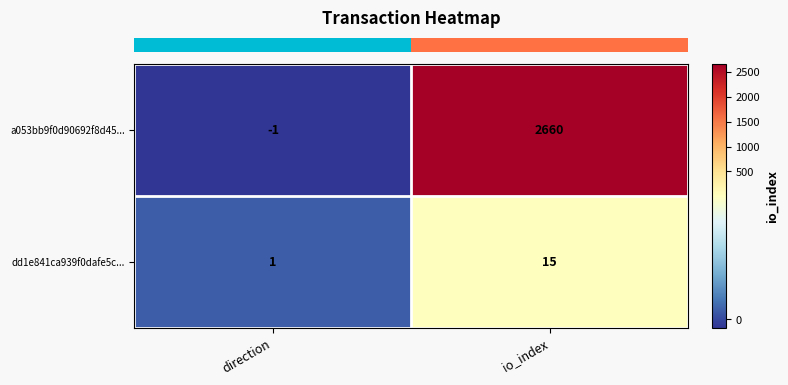

Reading right to left, what are all the values shown in this chart?

a053bb9f0d90692f8d45...: 2660	-1
dd1e841ca939f0dafe5c...: 15	1